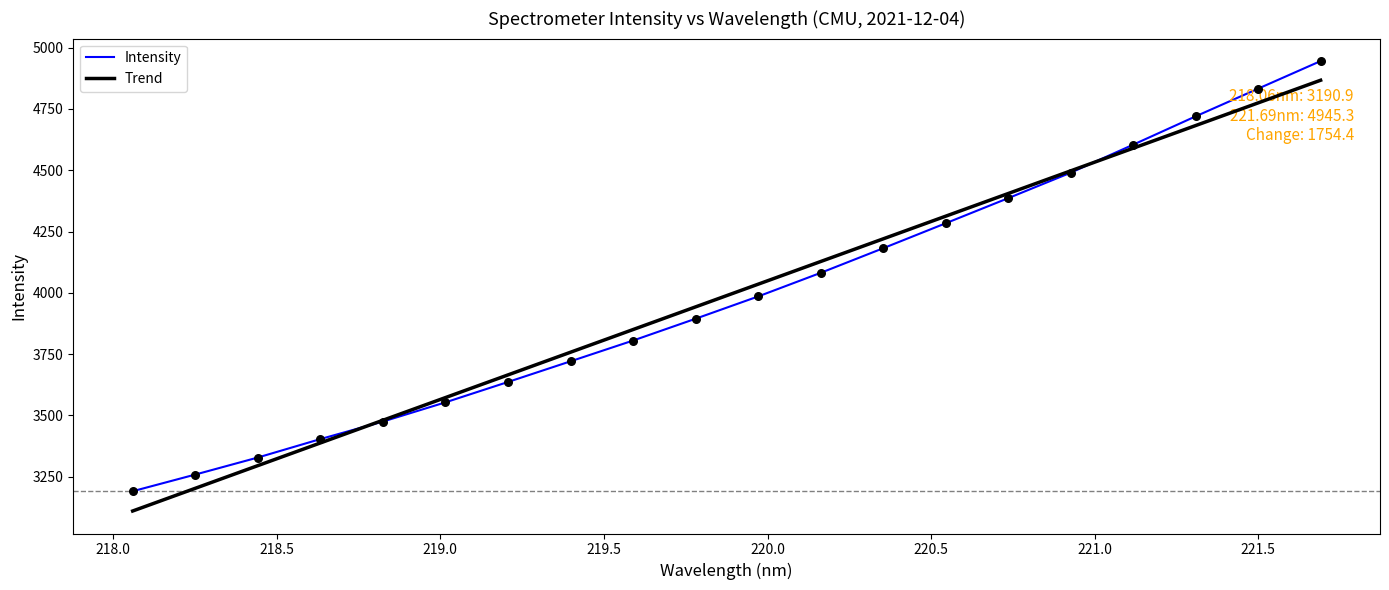

What are all the series names shown in the legend?

Intensity, Trend